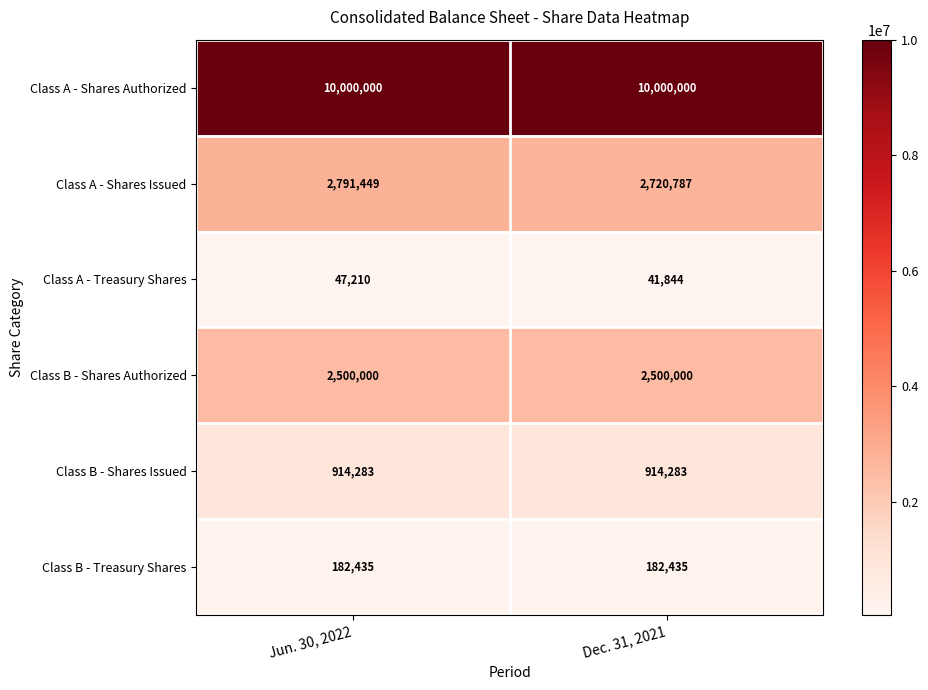

Count the number of data series in this chart.

6